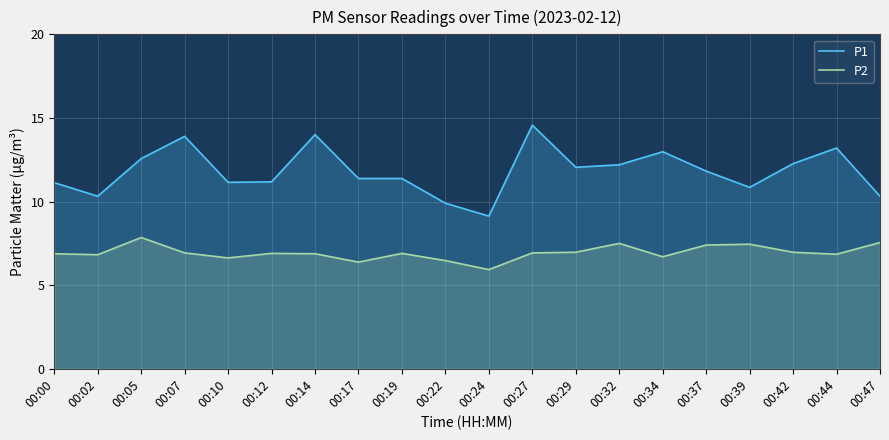

Is it true that P1 equals 13.4 at 00:22?

False